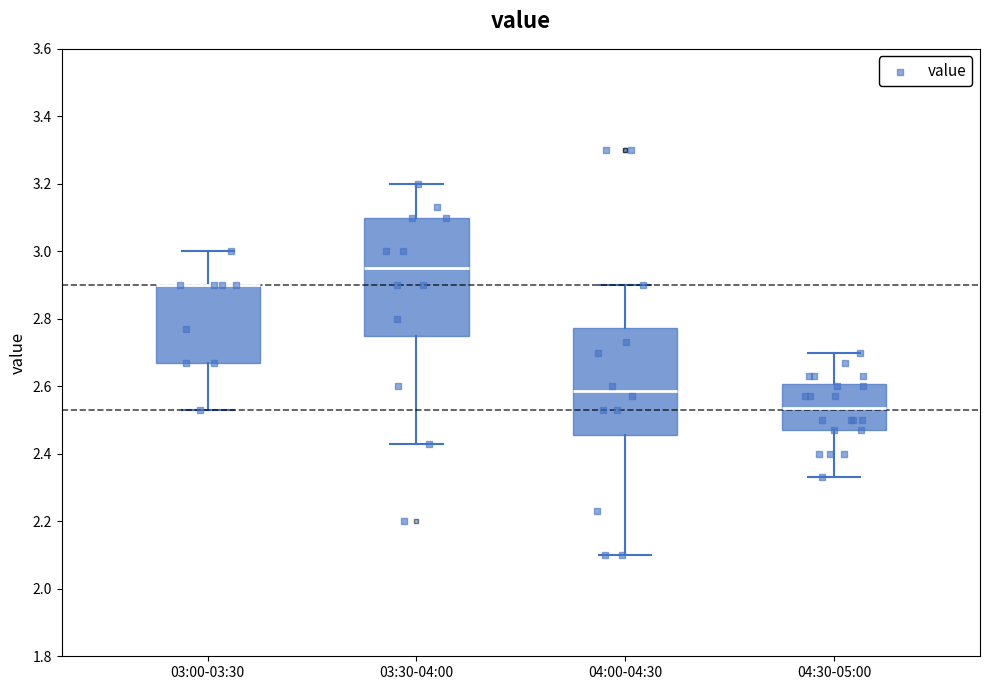

Reading left to right, read every box against the y-axis: the position of its median line, the range the box covers, and the ends of its whiskers. The values are not printed on the chart, so give them approximately, as read against the axis.

03:00-03:30: median 2.90 (drawn on the box's upper edge), box 2.68 to 2.90, whiskers 2.54 to 3.00
03:30-04:00: median 2.96, box 2.76 to 3.10, whiskers 2.44 to 3.20
04:00-04:30: median 2.58, box 2.46 to 2.78, whiskers 2.10 to 2.90
04:30-05:00: median 2.54, box 2.48 to 2.60, whiskers 2.34 to 2.70